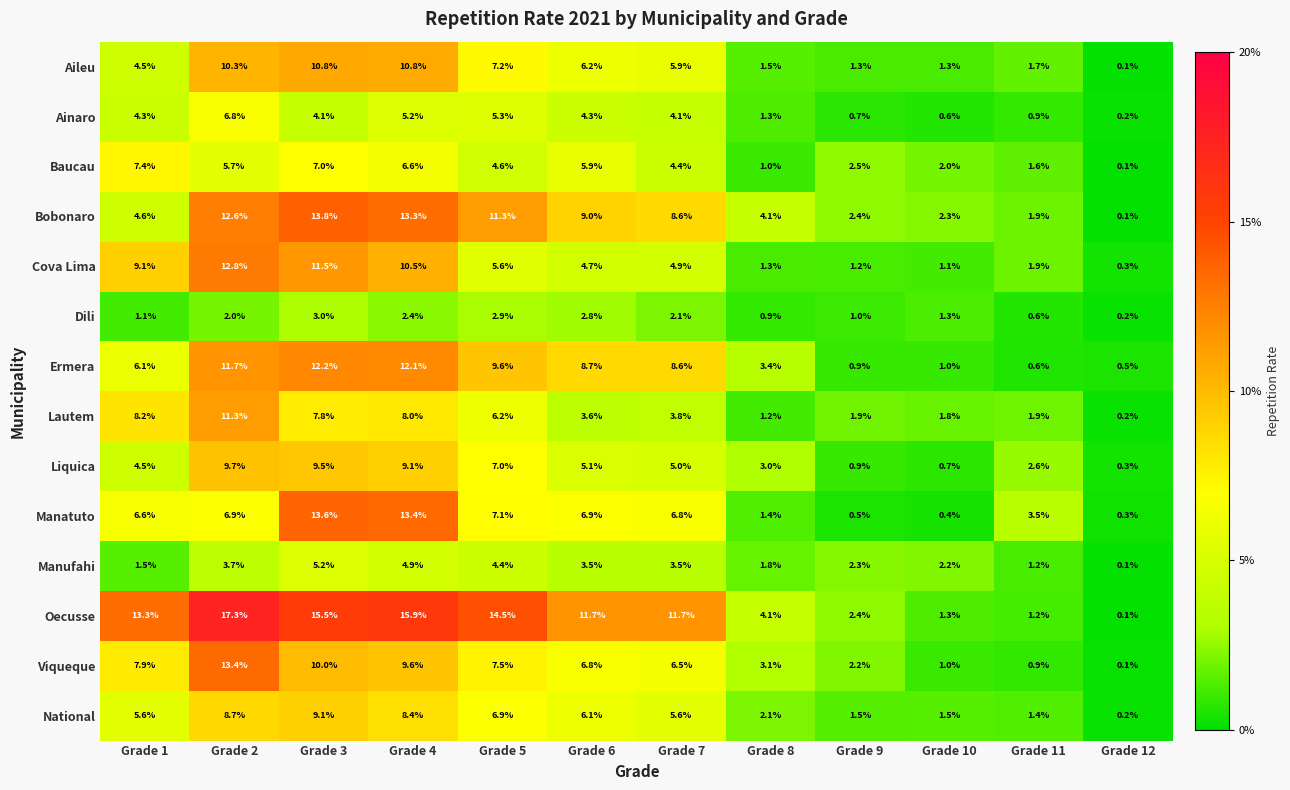

Which category has the lowest value across all series?

Grade 12